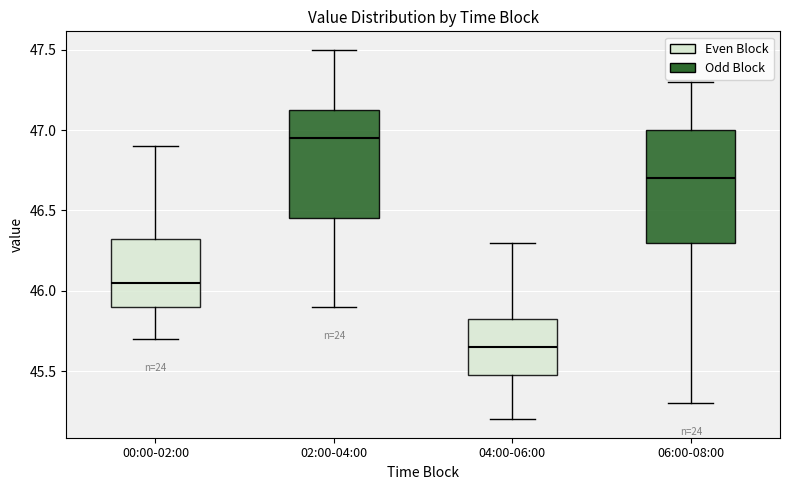

Which box has the highest median line?

02:00-04:00